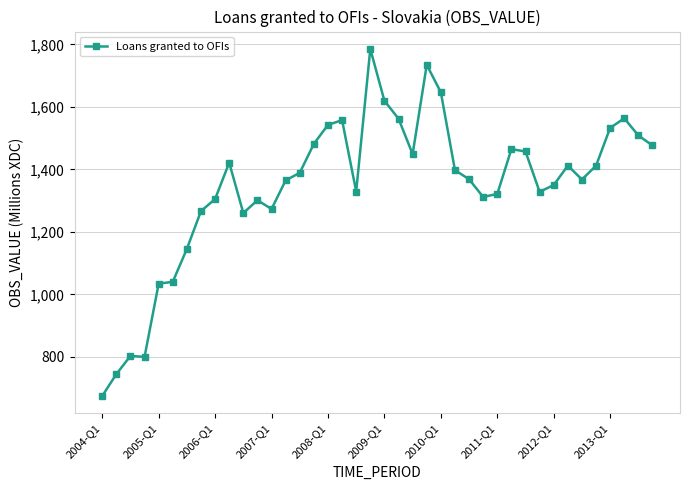

What is the value of the 1st point from the left?

674.8